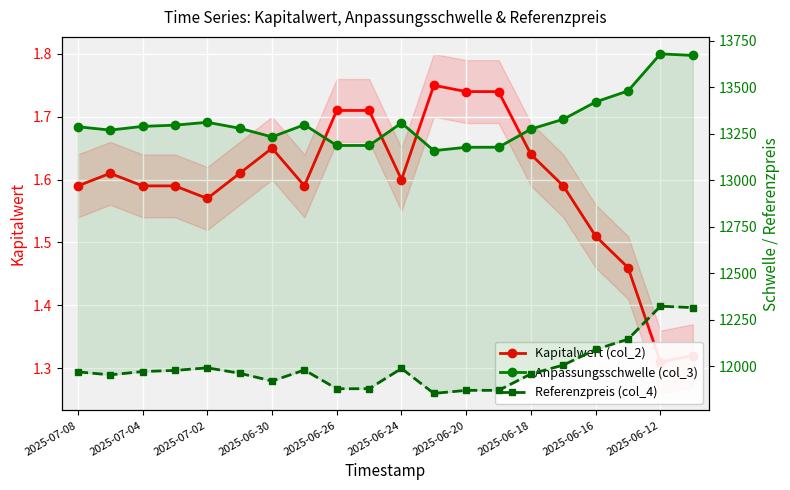

The value of Kapitalwert (col_2) at 17 is 1.5. True or false?

True